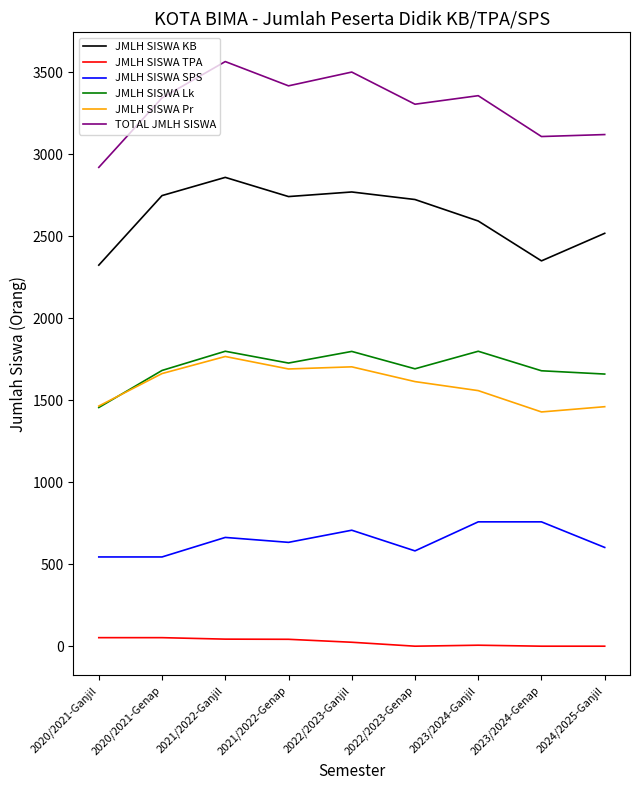

True or false: JMLH SISWA TPA and JMLH SISWA KB intersect in this chart.

False